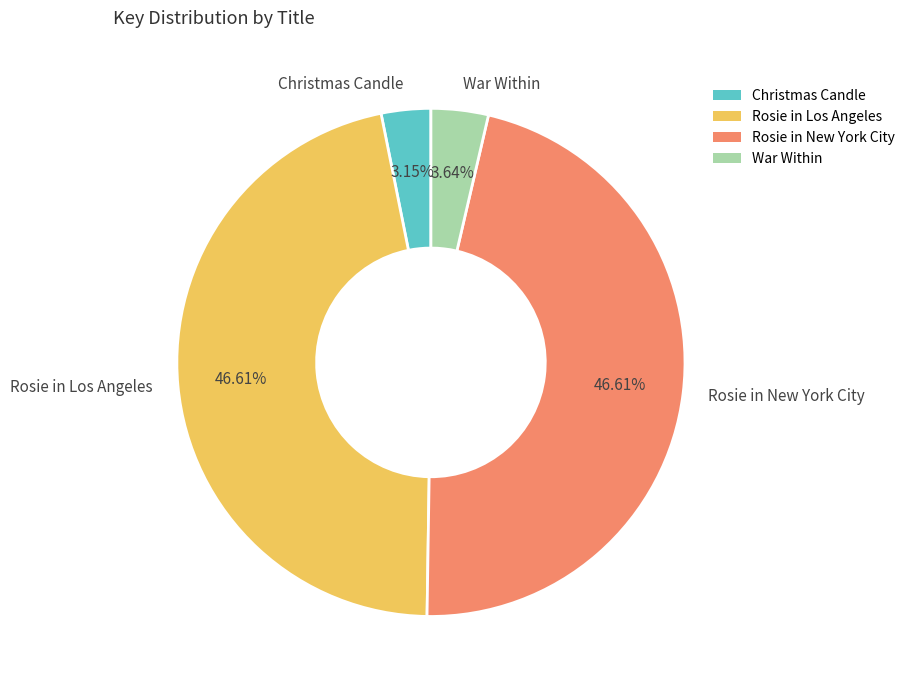

To the nearest percent, what is the difference between the largest and smallest slice percentages?

43%